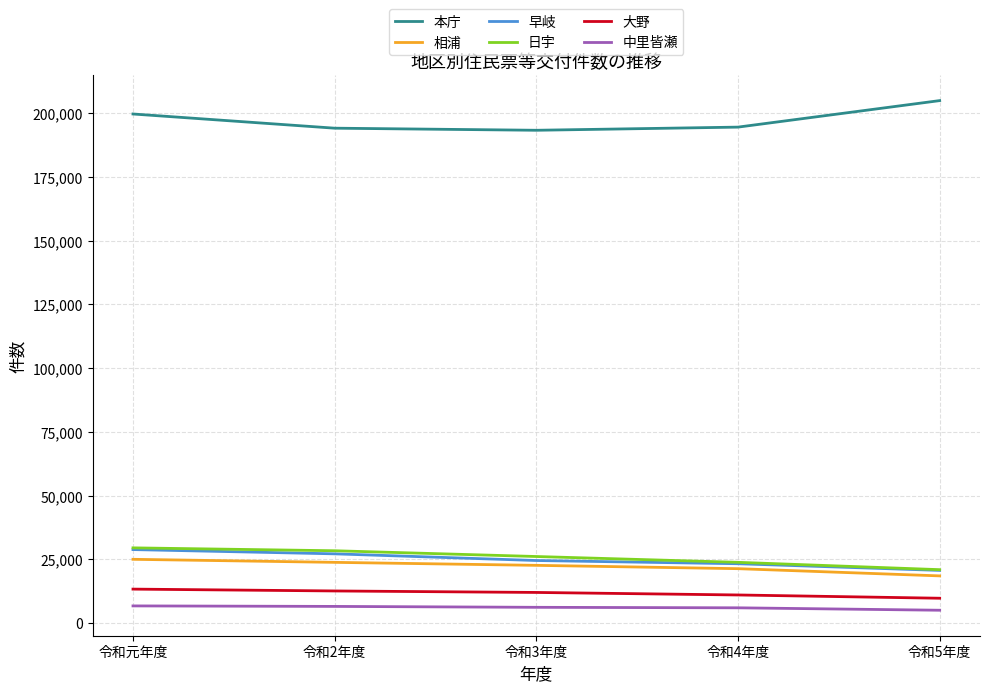

Is the value of 早岐 at 令和5年度 greater than the value of 大野 at 令和元年度?

Yes